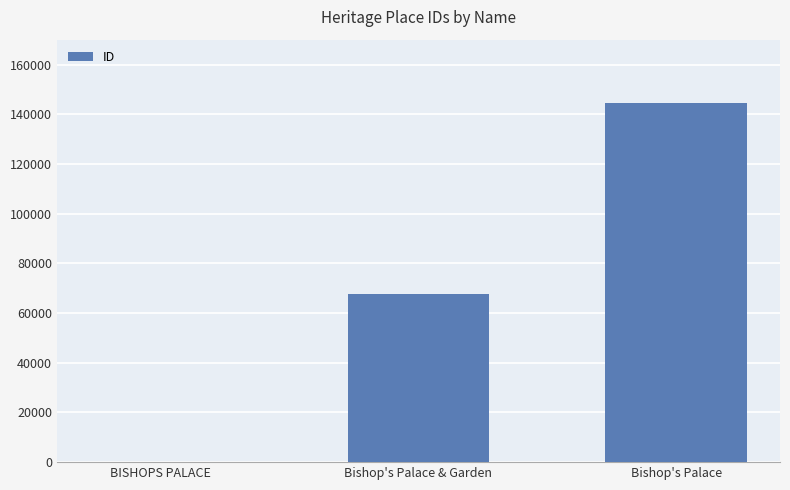

Which has a higher value, Bishop's Palace or Bishop's Palace & Garden?

Bishop's Palace